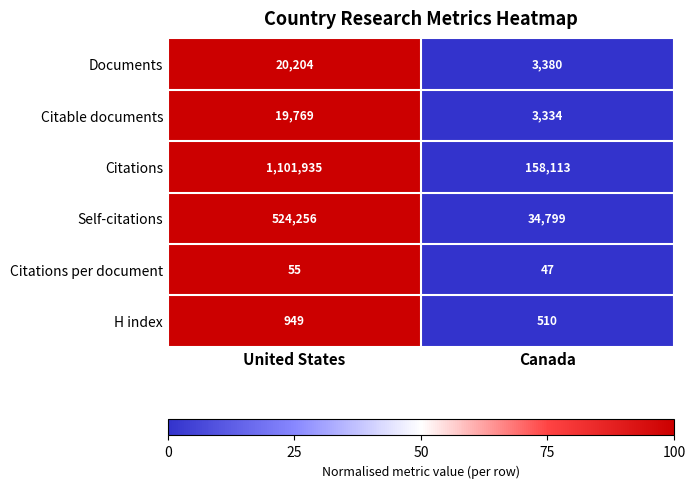

What is the greatest value displayed?

1101935